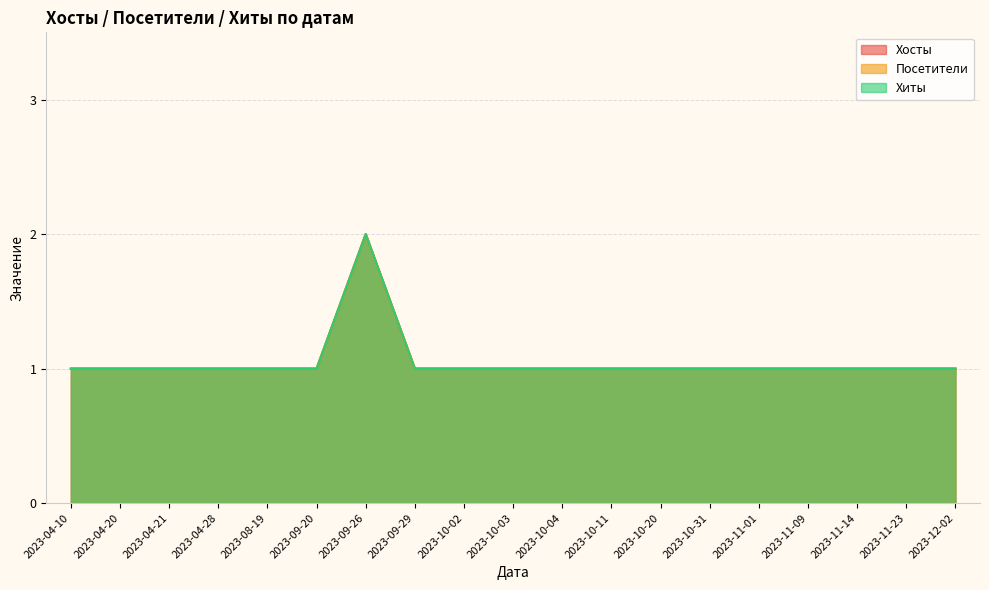

Rank the series by their maximum value, from lowest to highest.

Хосты, Посетители, Хиты